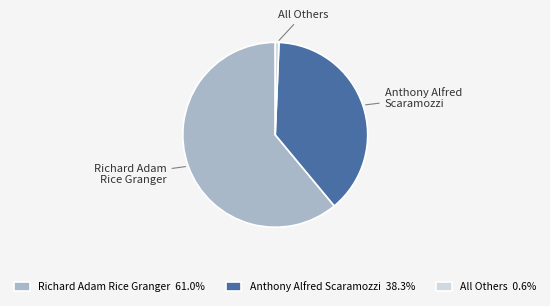

Which category has the smallest portion of the pie?

All Others